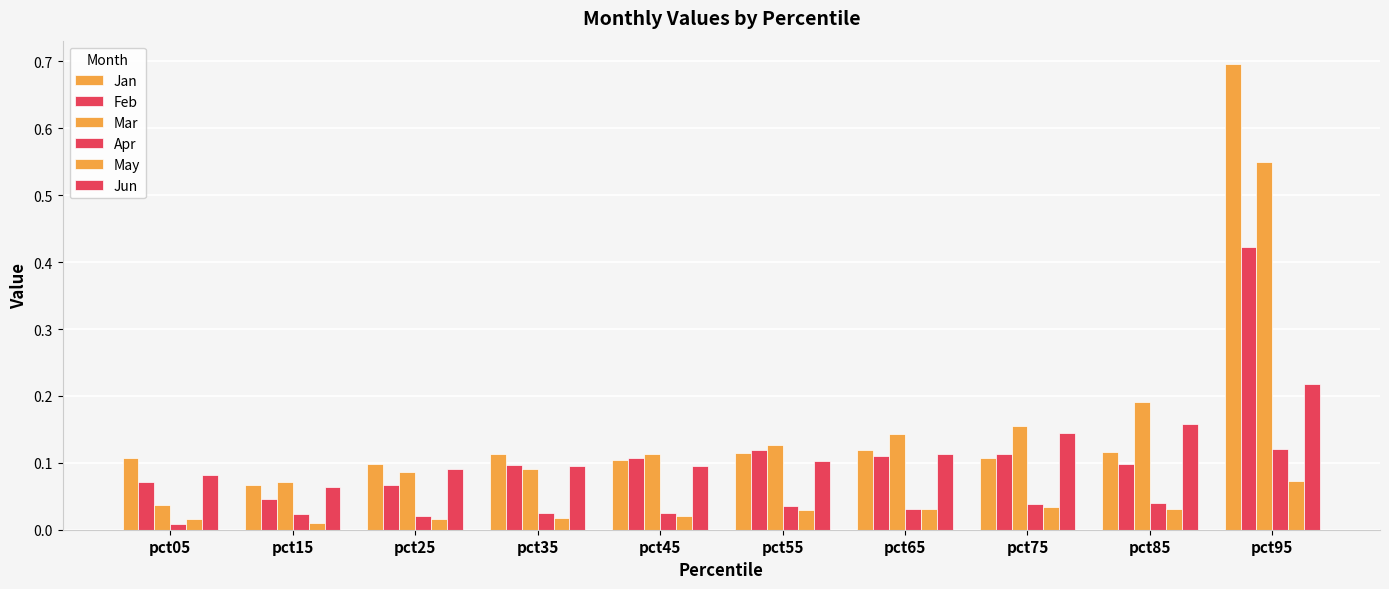

How many distinct data groups are displayed?

6